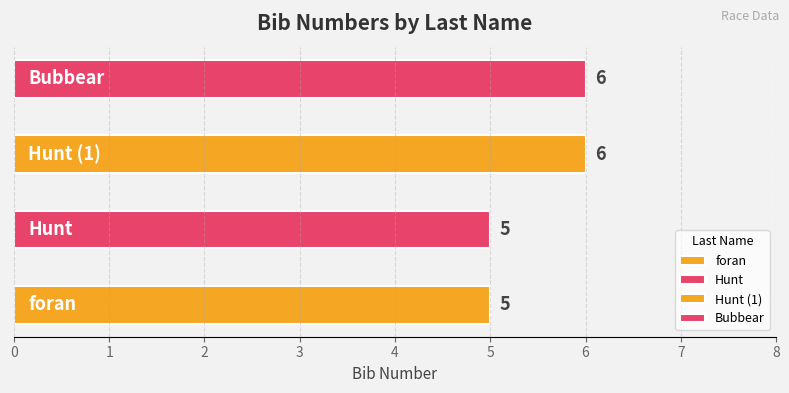

What is the sum of all values?

22